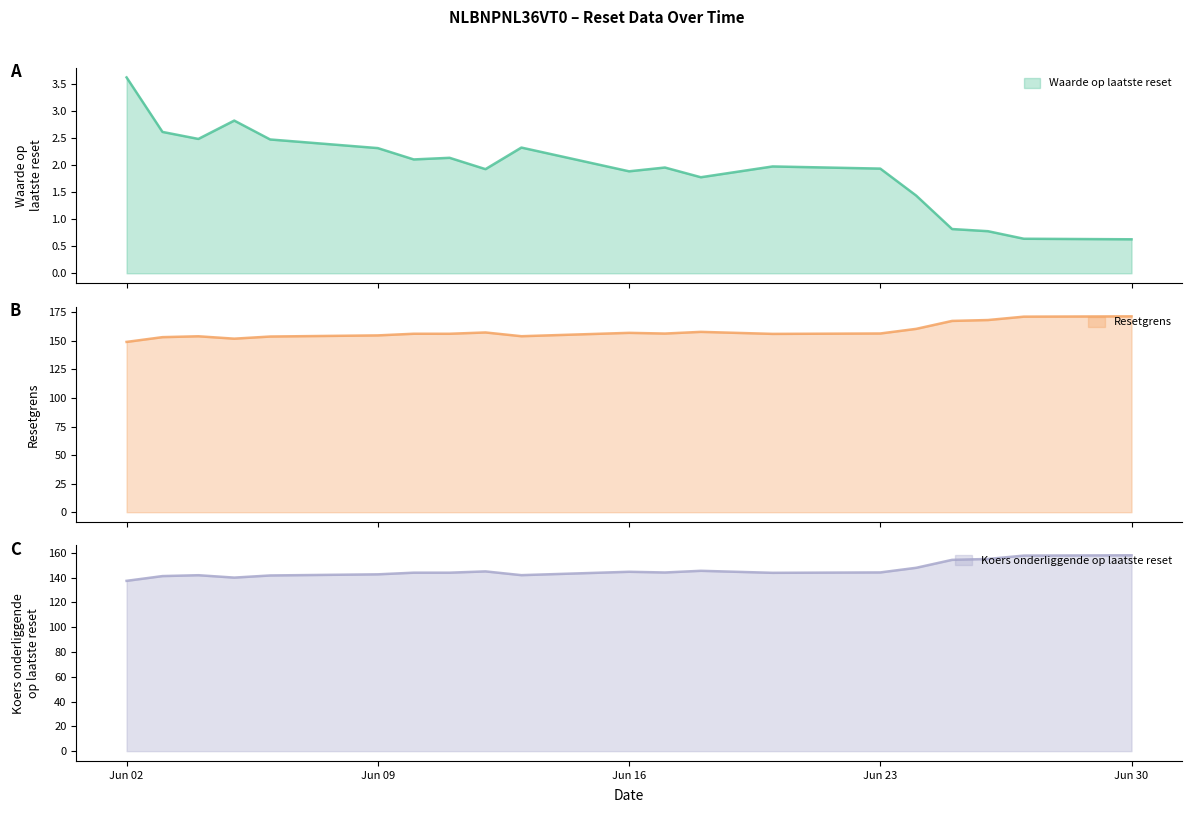

What is the sum of the Resetgrens values at 2025-06-17 and 2025-06-06?

310.1